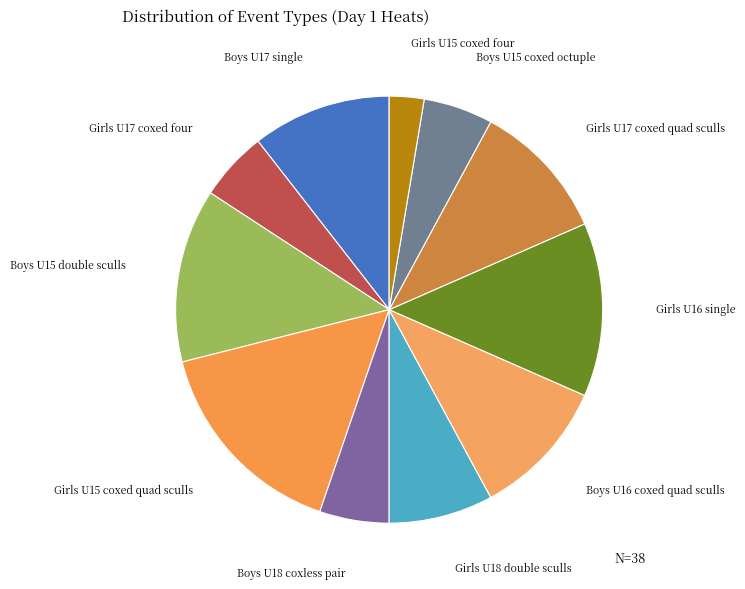

What is the ratio of the value at Girls U17 coxed quad sculls to the value at Girls U15 coxed four?

4.0